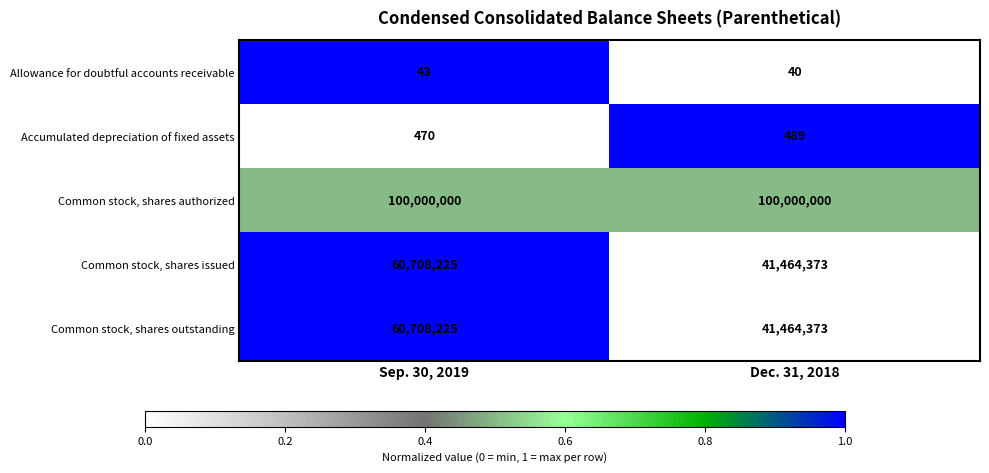

Is it true that Allowance for doubtful accounts receivable equals 16 at Dec. 31, 2018?

False